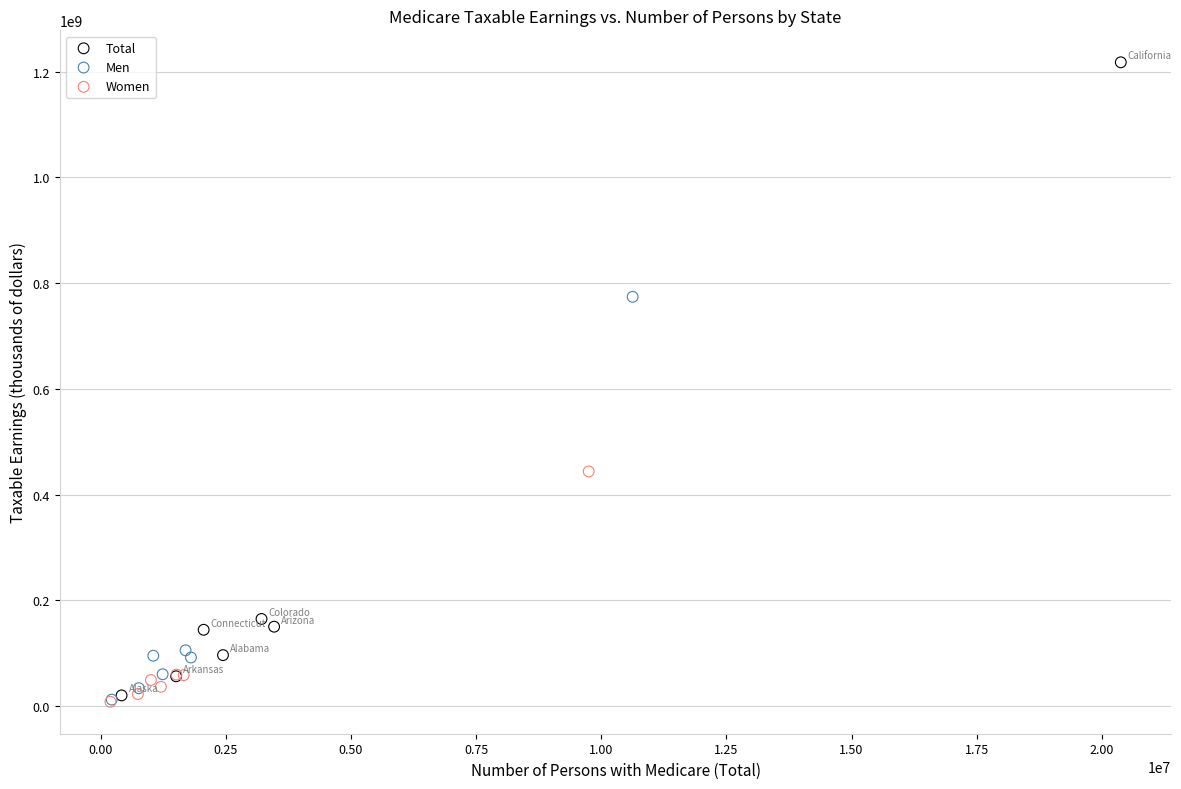

Which series reaches the maximum Y coordinate?

Total